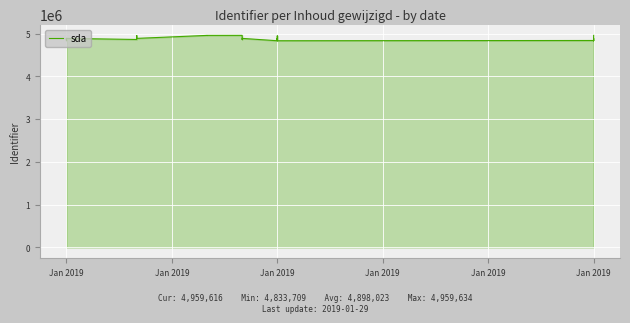

How many lines are shown in the chart?

1